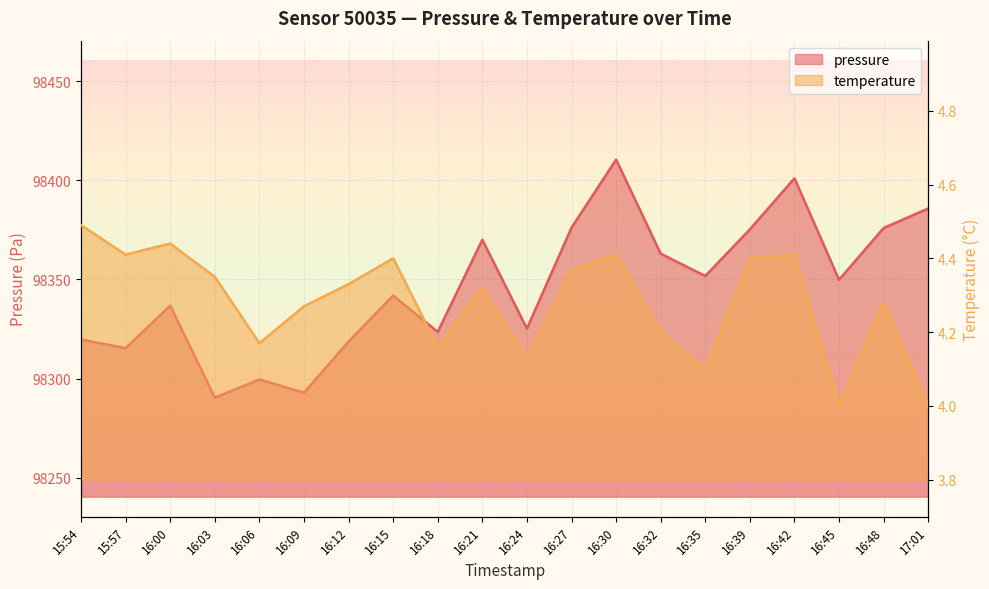

Rank the series by their maximum value, from highest to lowest.

pressure, temperature